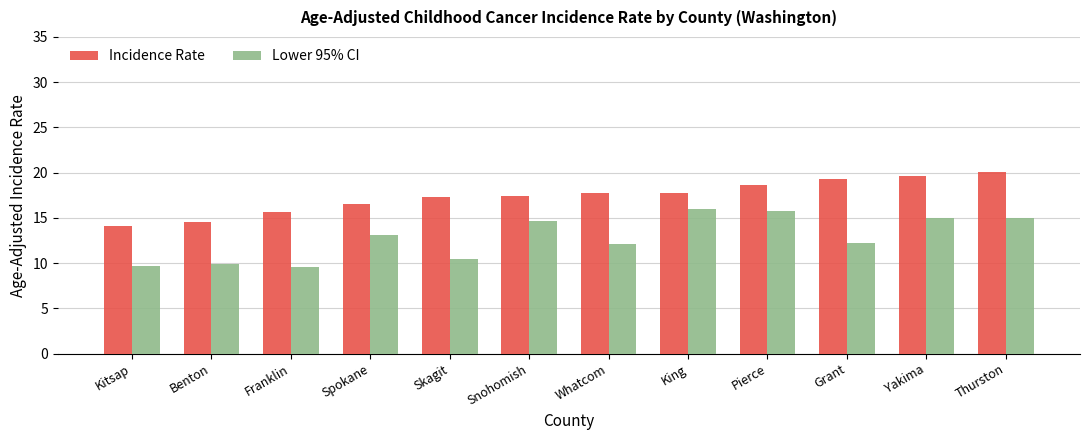

What is the total value across all series at Whatcom?

29.8